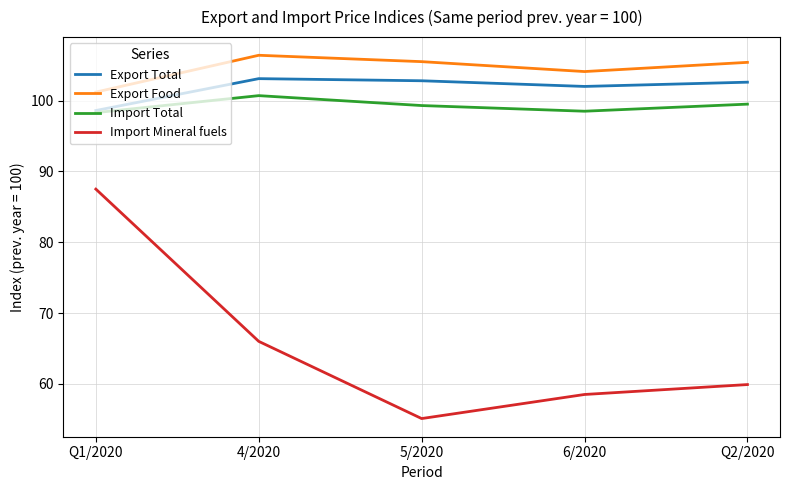

Which label corresponds to the largest value in the chart?

4/2020